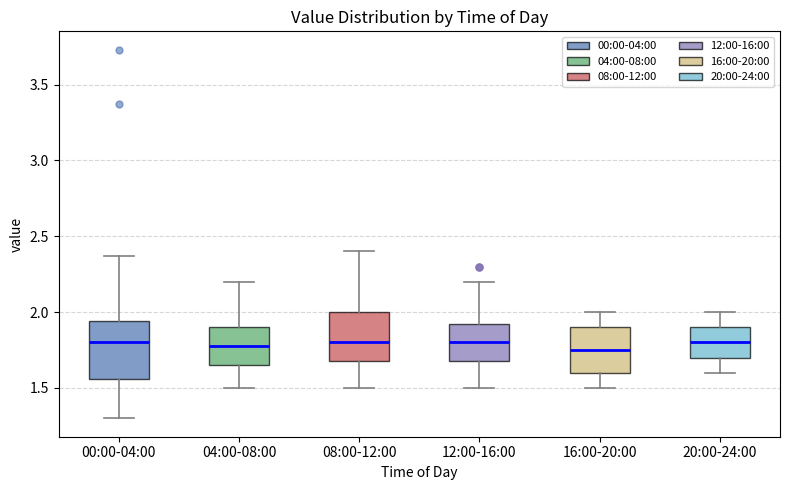

Reading left to right, transcribe this box plot: for each box, give where its median line is, the range the box spans, and where its two whiskers end, as read against the y-axis. The values are not printed on the chart, so give them approximately, as read against the axis.

00:00-04:00: median 1.80, box 1.55 to 1.95, whiskers 1.30 to 2.35
04:00-08:00: median 1.80, box 1.65 to 1.90, whiskers 1.50 to 2.20
08:00-12:00: median 1.80, box 1.70 to 2.00, whiskers 1.50 to 2.40
12:00-16:00: median 1.80, box 1.70 to 1.95, whiskers 1.50 to 2.20
16:00-20:00: median 1.75, box 1.60 to 1.90, whiskers 1.50 to 2.00
20:00-24:00: median 1.80, box 1.70 to 1.90, whiskers 1.60 to 2.00